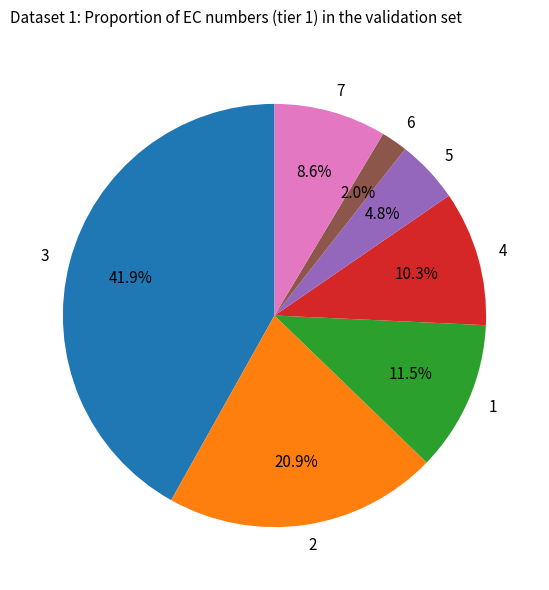

Which category has the biggest portion of the pie?

3